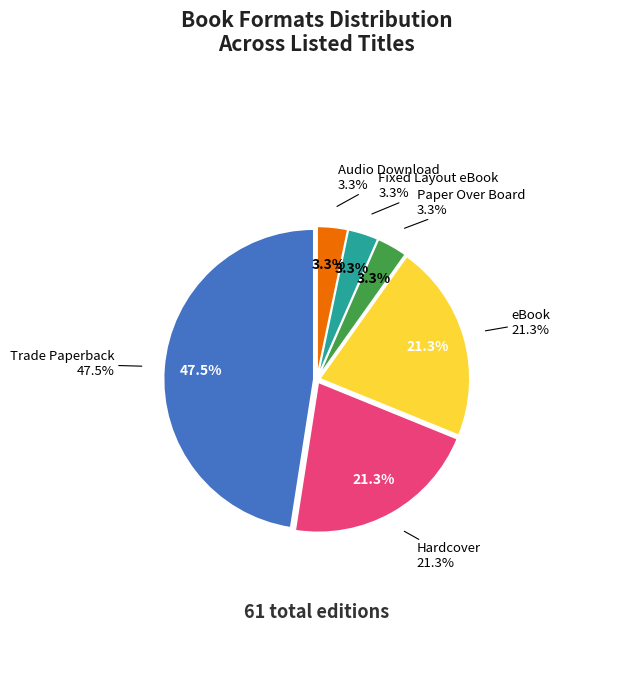

True or false: Other accounts for 0% of the total.

True